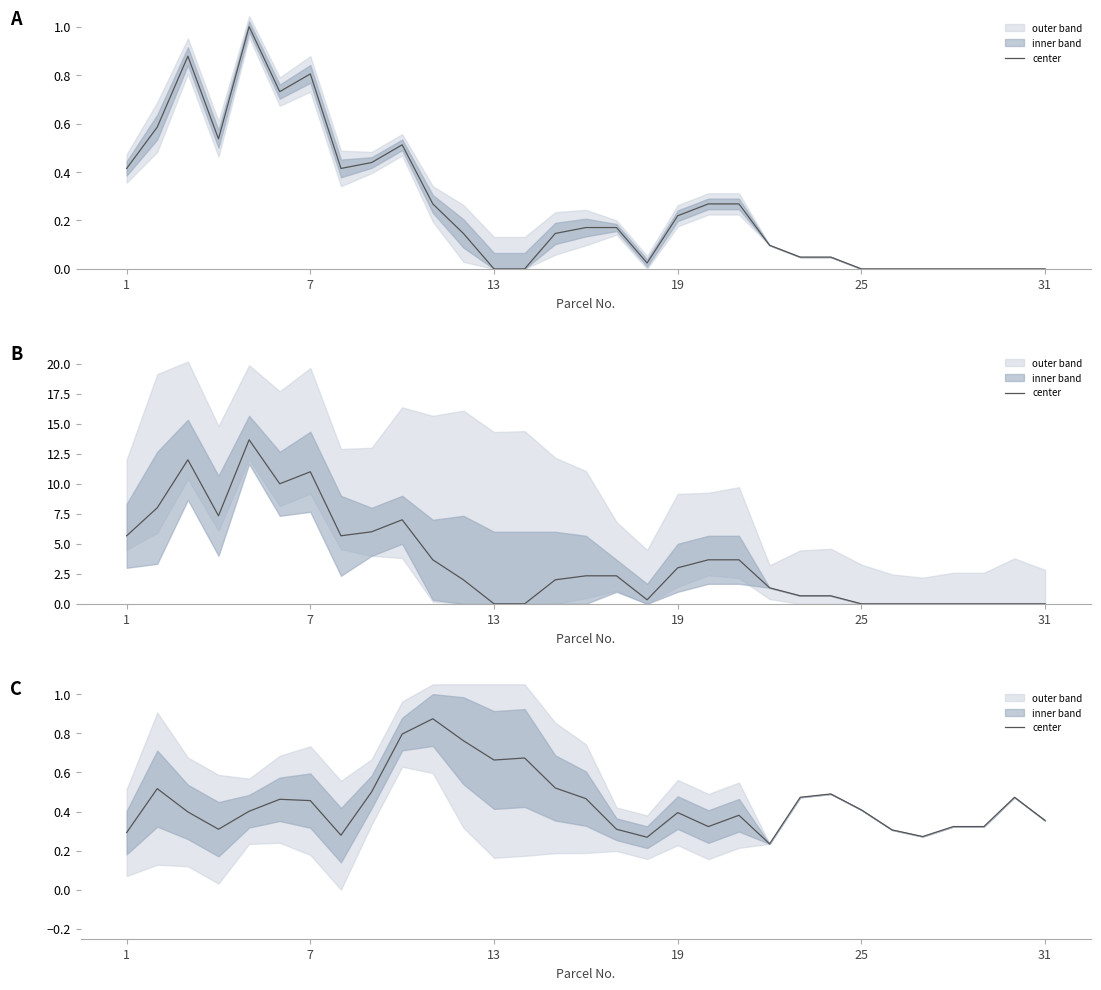

Reading right to left, extract all data points from this chart.

0.4	0.5	0.3	0.3	0.3	0.3	0.4	0.5	0.5	0.2	0.4	0.3	0.4	0.3	0.3	0.5	0.5	0.7	0.7	0.8	0.9	0.8	0.5	0.3	0.5	0.5	0.4	0.3	0.4	0.5	0.3